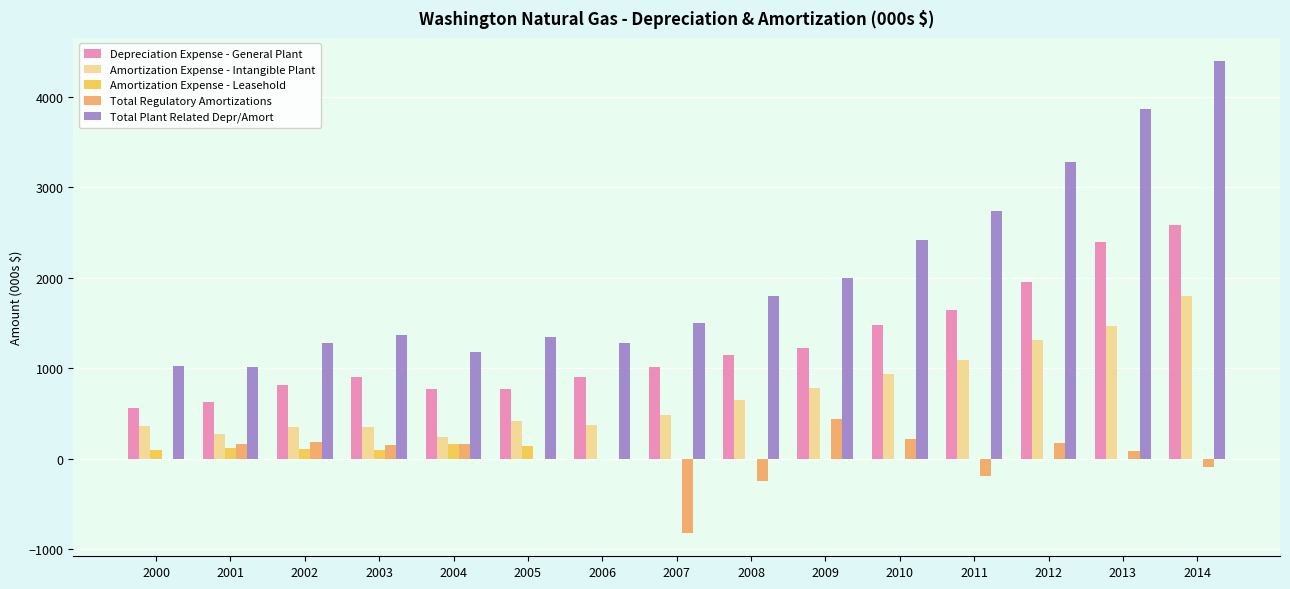

At which category does the chart reach its peak across all series?

2014